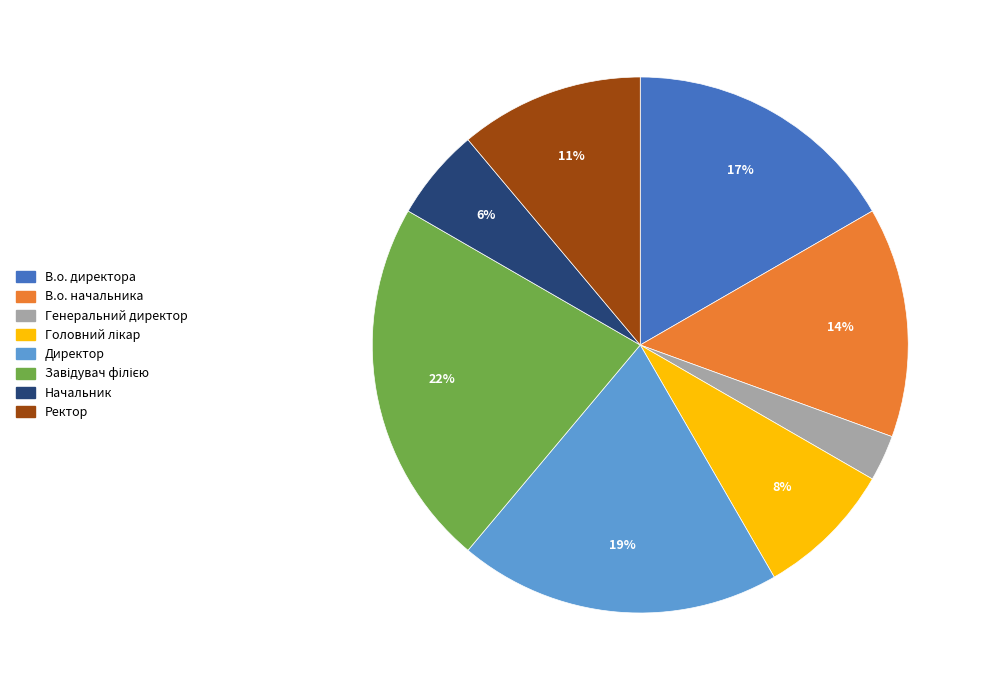

Which has a higher value, Директор or Генеральний директор?

Директор